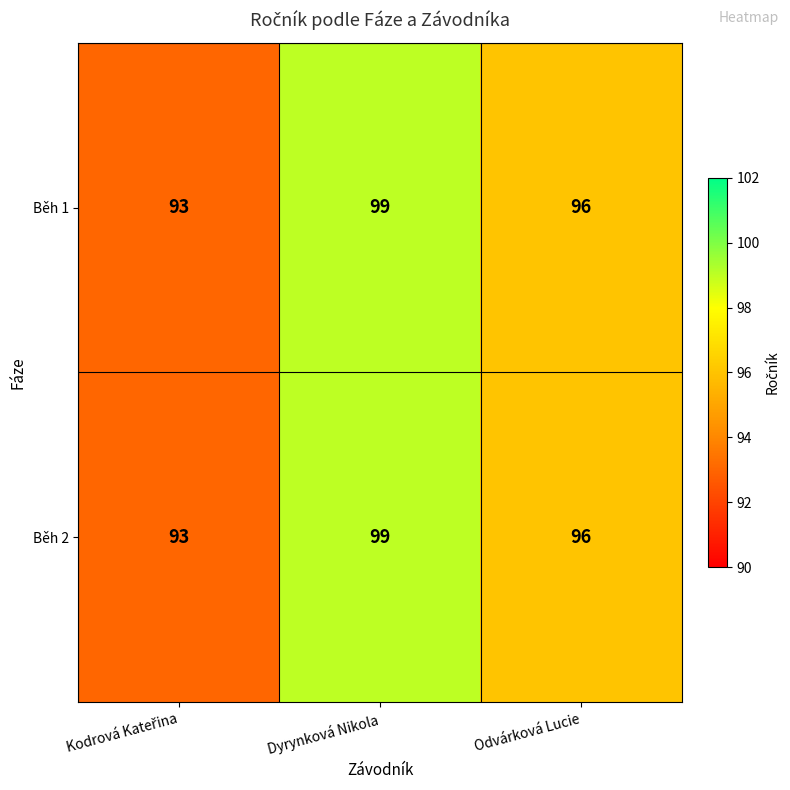

What is the total value across all series at Odvárková Lucie?

192